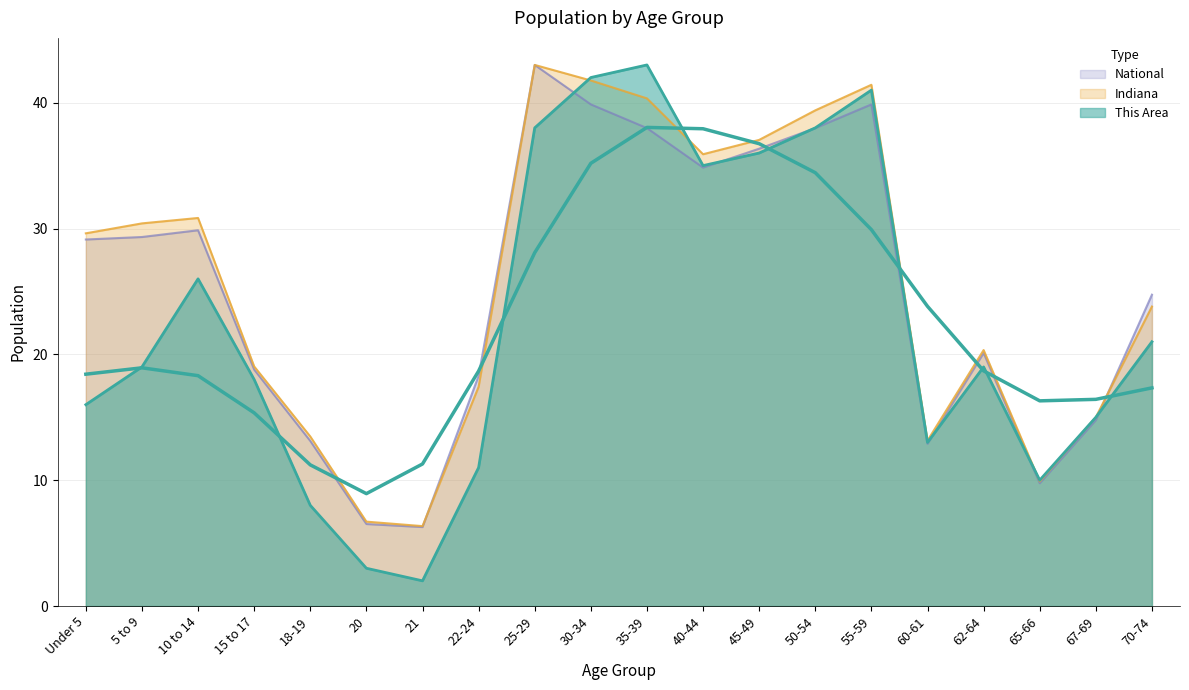

What is the value of the This Area point at the 18th from the left?

10.0